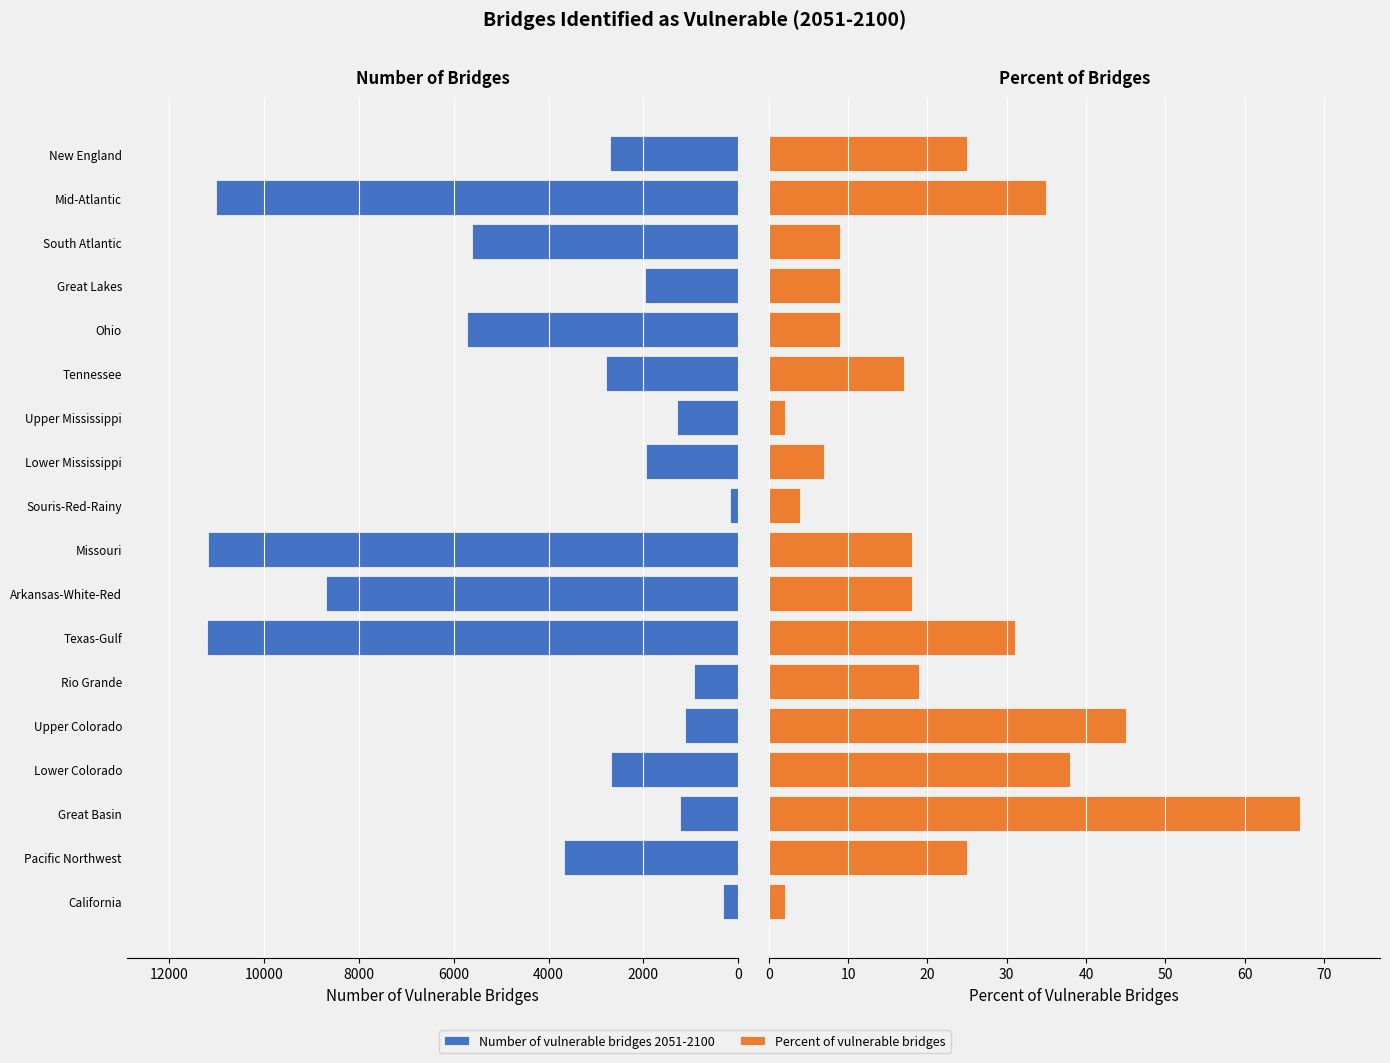

How many values in the Number of vulnerable bridges 2051-2100 series exceed 2702?

8